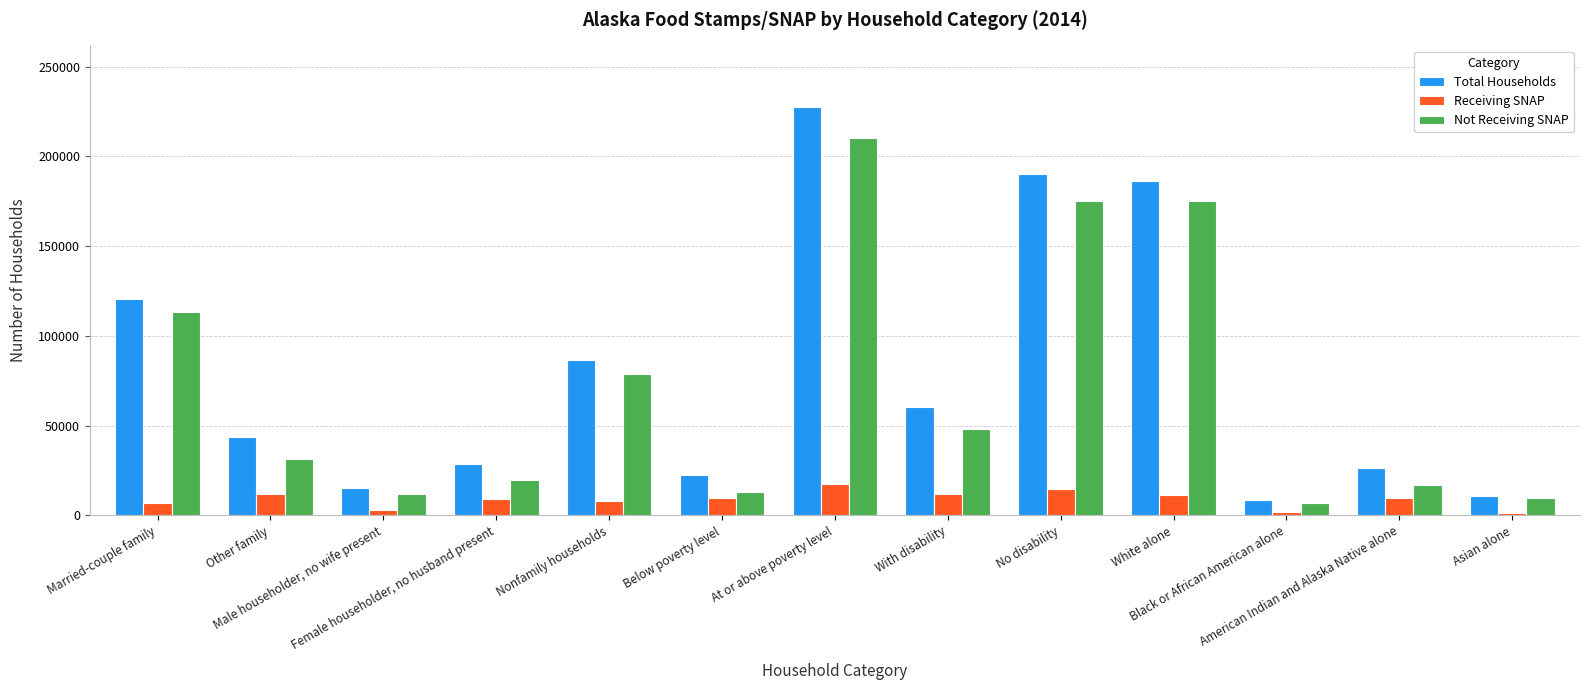

What is the approximate value of Not Receiving SNAP at Below poverty level, to the nearest 10?

13010